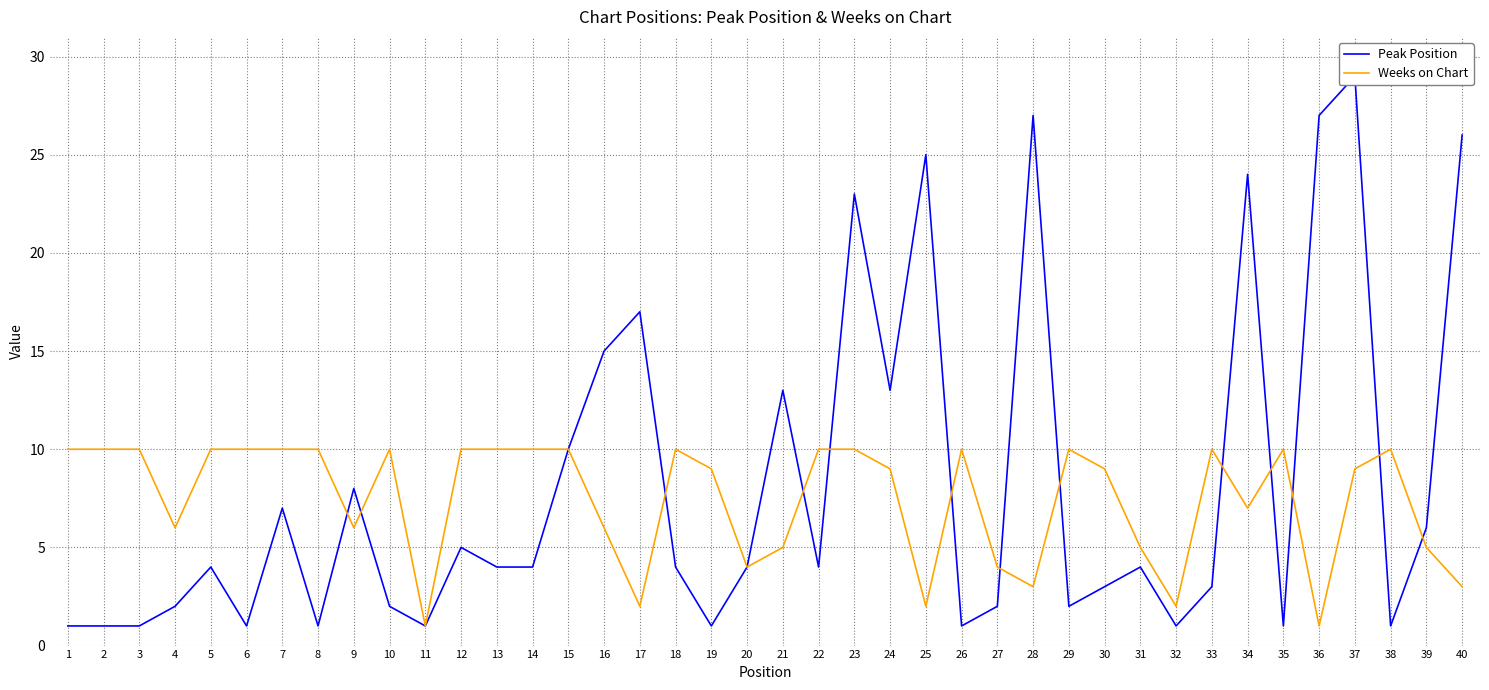

Is the value of Weeks on Chart at 35 greater than the value of Peak Position at 31?

Yes